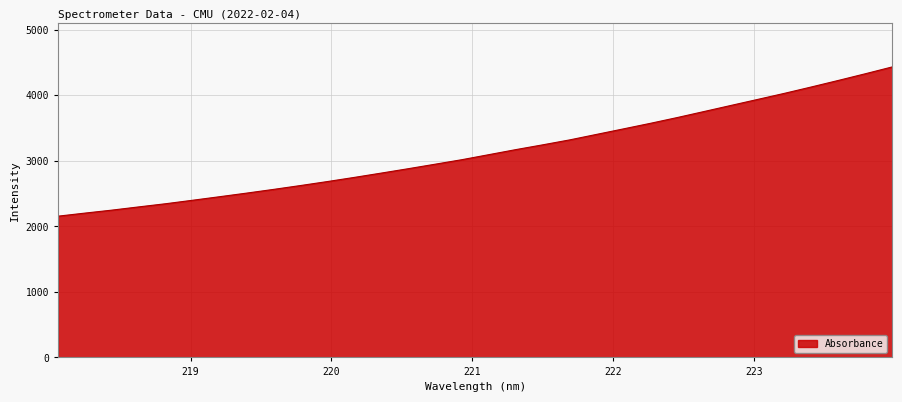

What is the average value?

3140.9